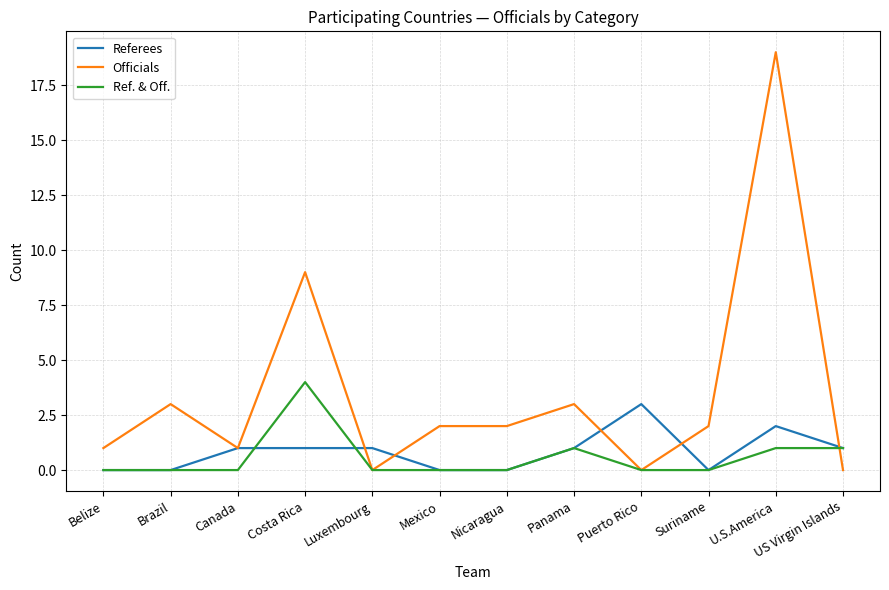

Which series has the largest total across all categories?

Officials